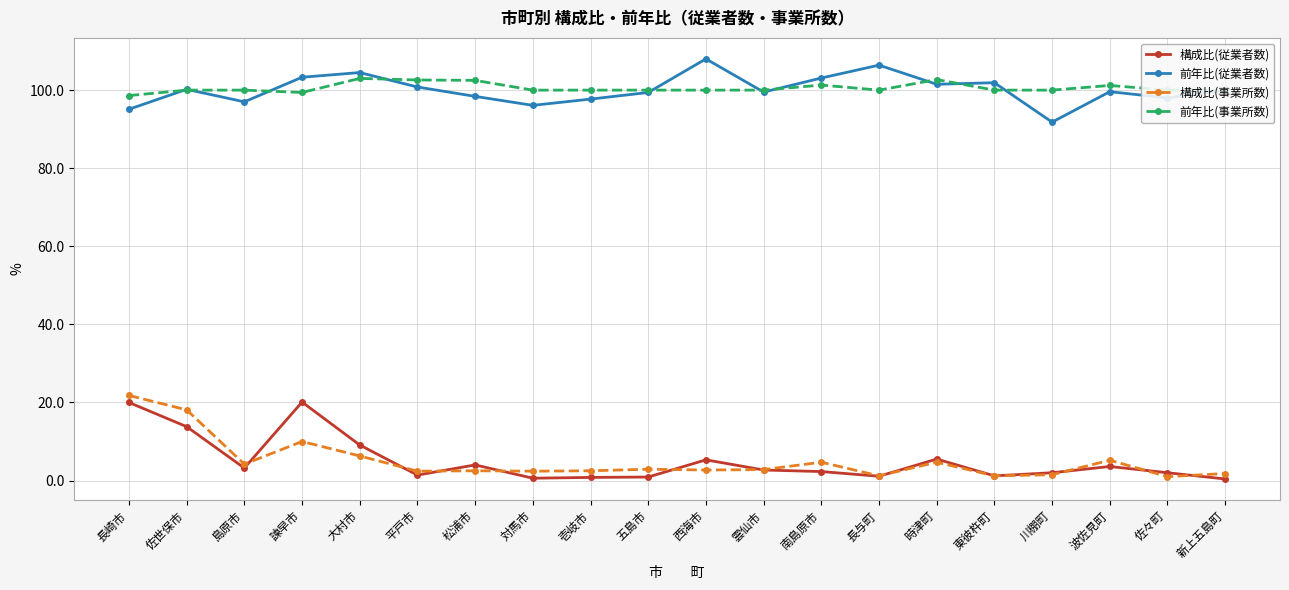

Is this an area chart (filled region under the line)?

No